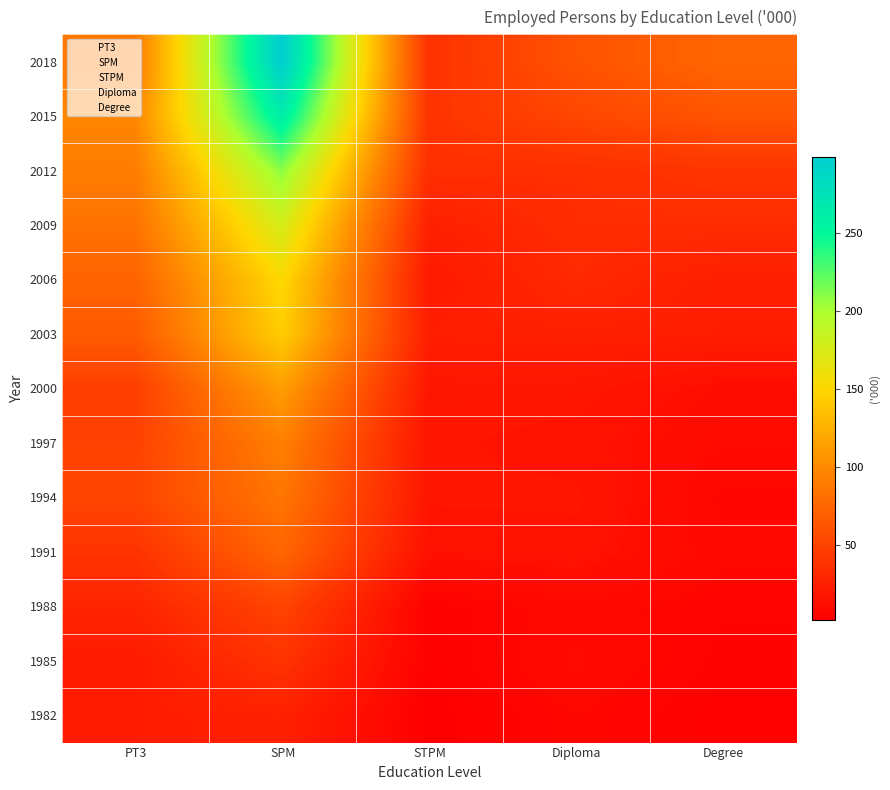

The value of 2000 at STPM is 18.2. True or false?

True